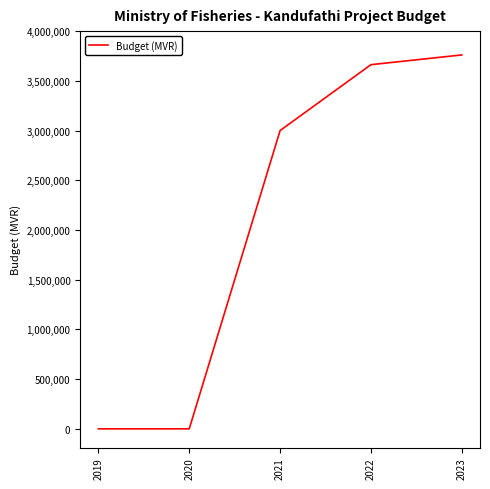

What is the maximum value shown in the chart?

3760416